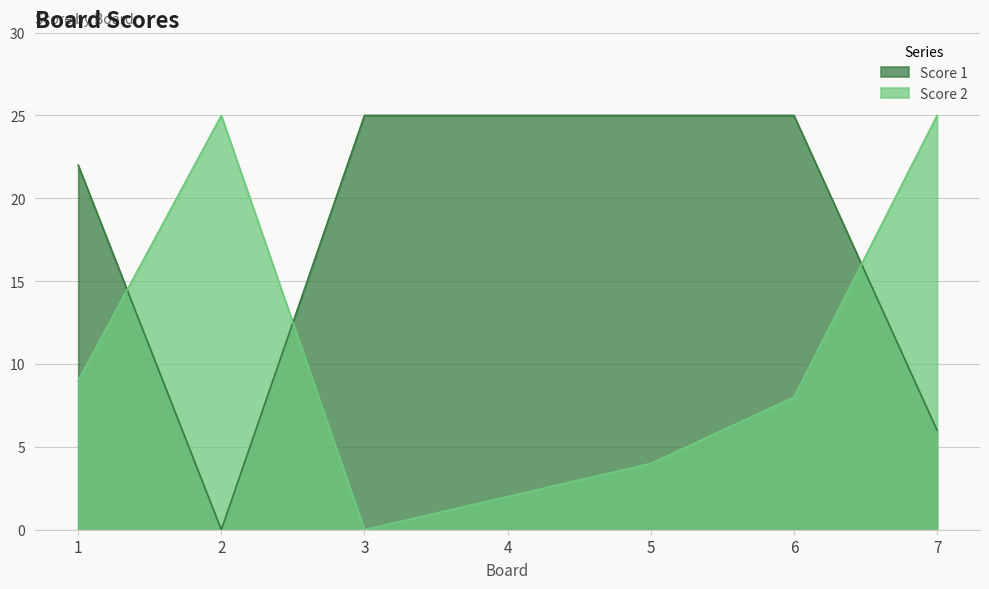

Which has a higher value, 7 or 4?

4